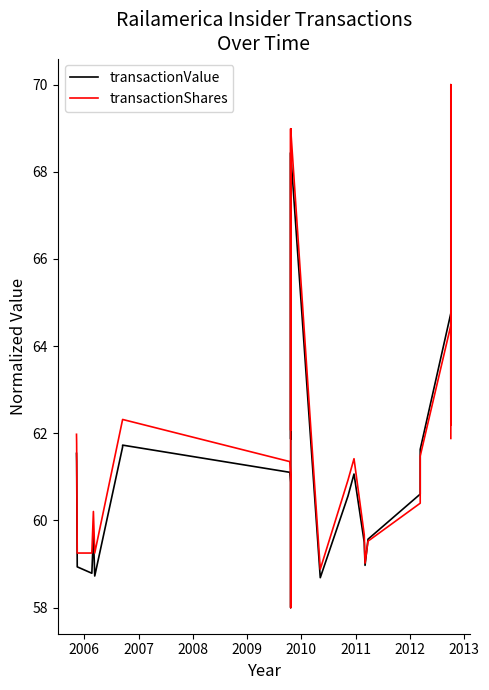

What is the value of the transactionShares point at the 11th from the left?

60.4